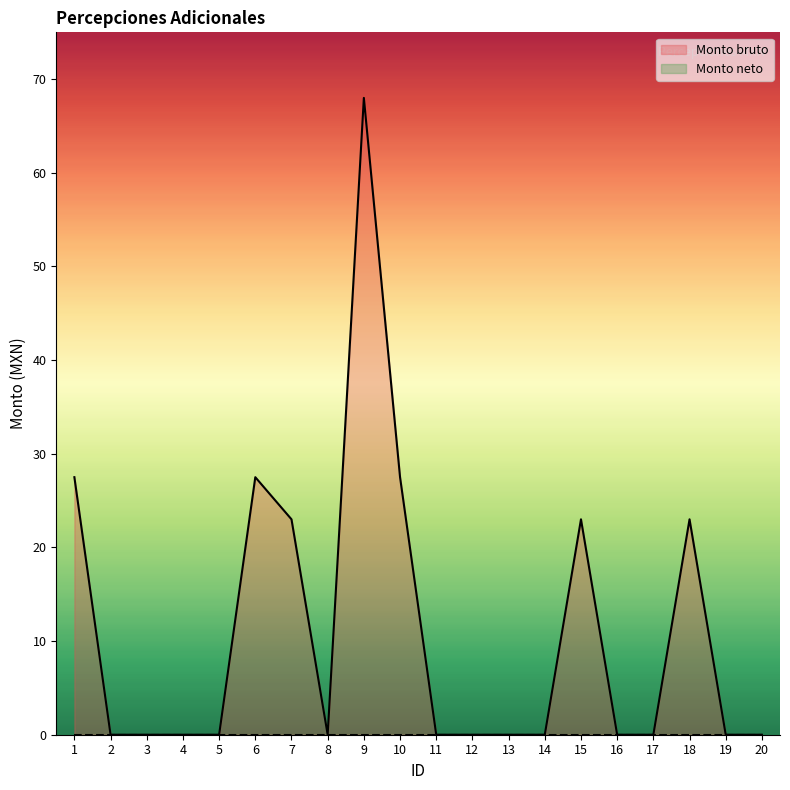

Rank the categories by value from highest to lowest.

9, 1, 6, 10, 7, 15, 18, 2, 3, 4, 5, 8, 11, 12, 13, 14, 16, 17, 19, 20